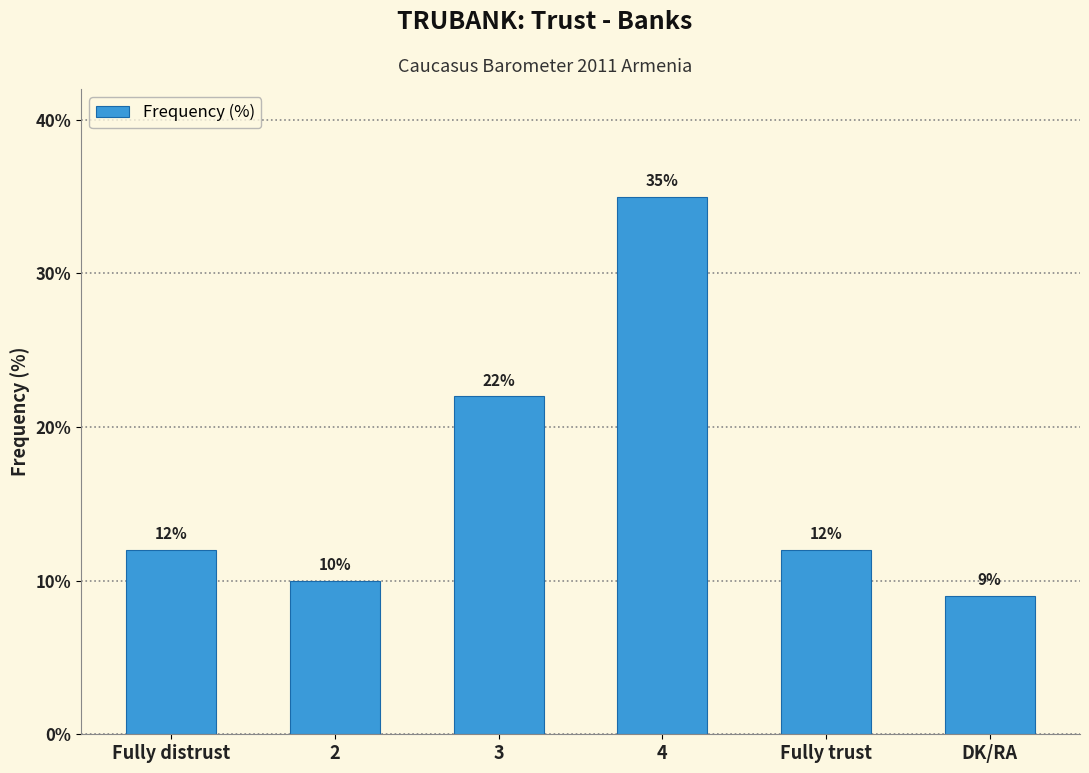

Reading left to right, what are all the values shown in this chart?

12	10	22	35	12	9